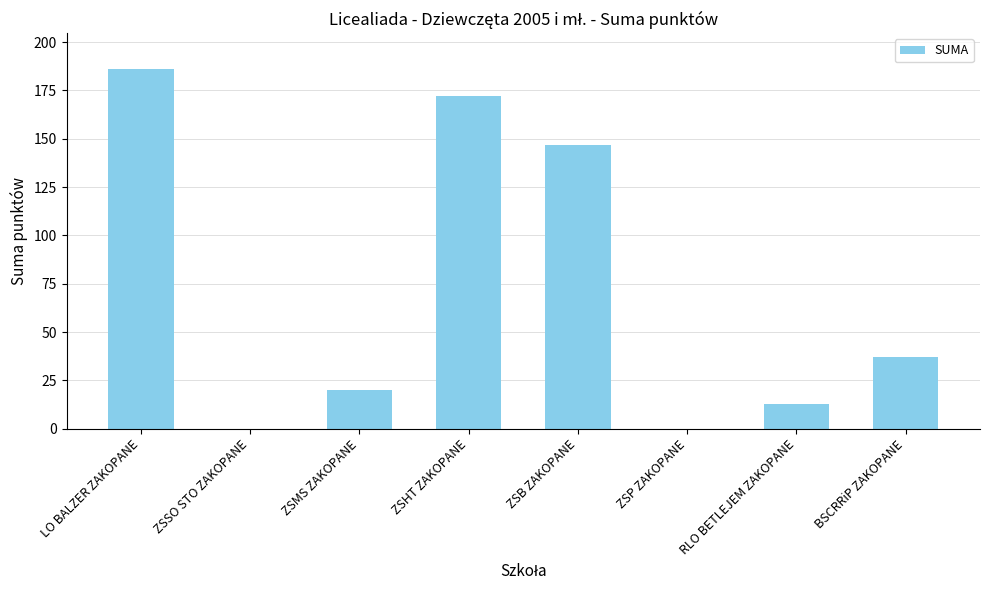

The value at ZSSO STO ZAKOPANE is 0.0. True or false?

True